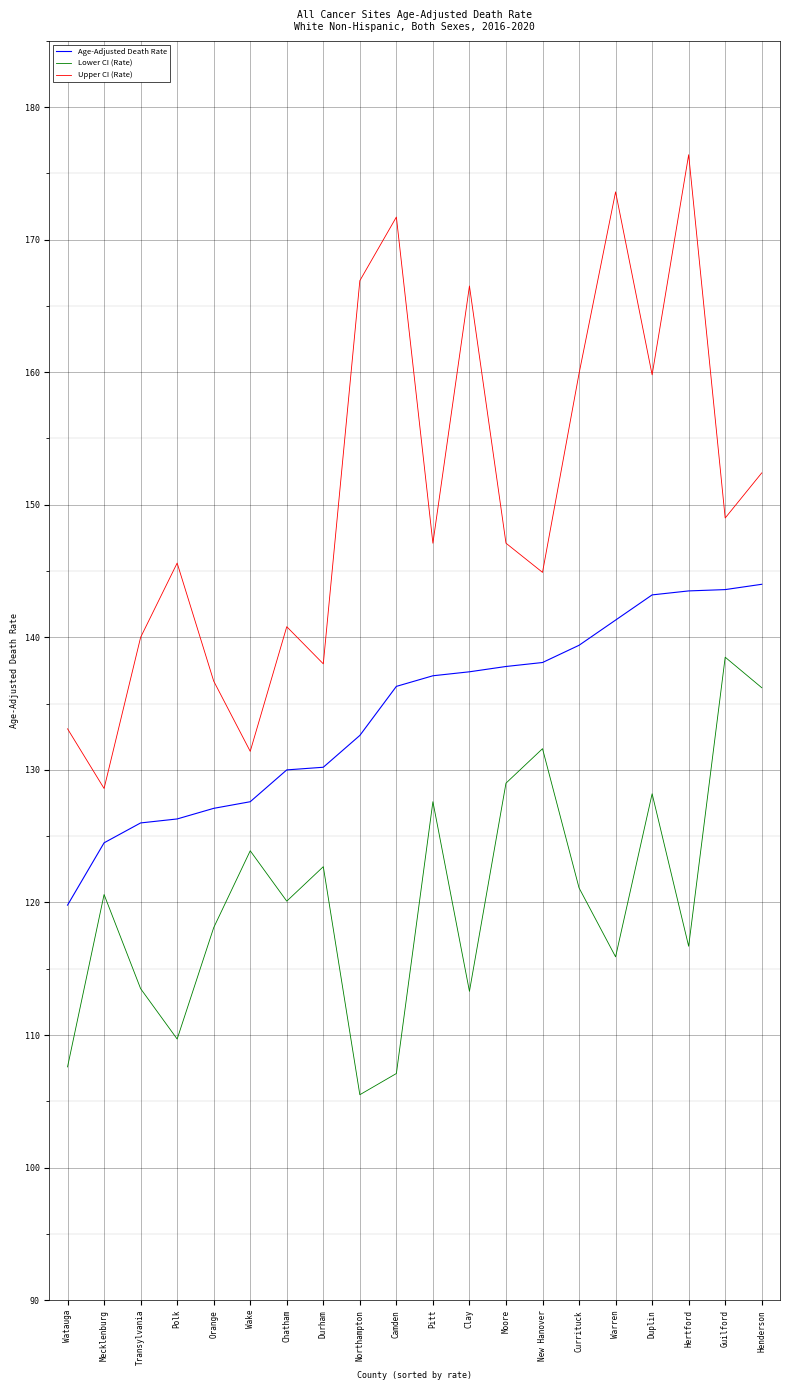

True or false: Lower CI (Rate) and Age-Adjusted Death Rate cross at least once.

False